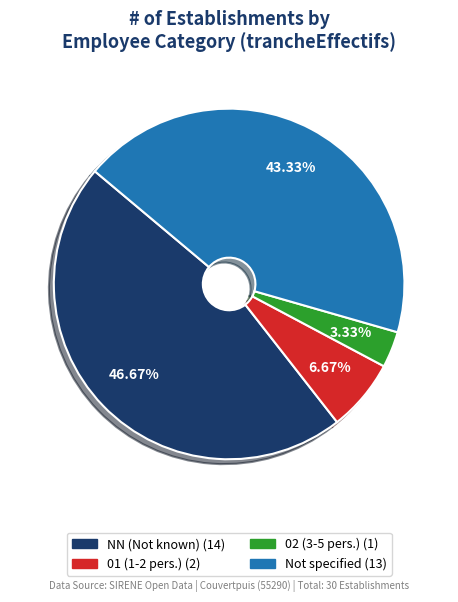

Is there any slice that represents more than half of the pie?

No